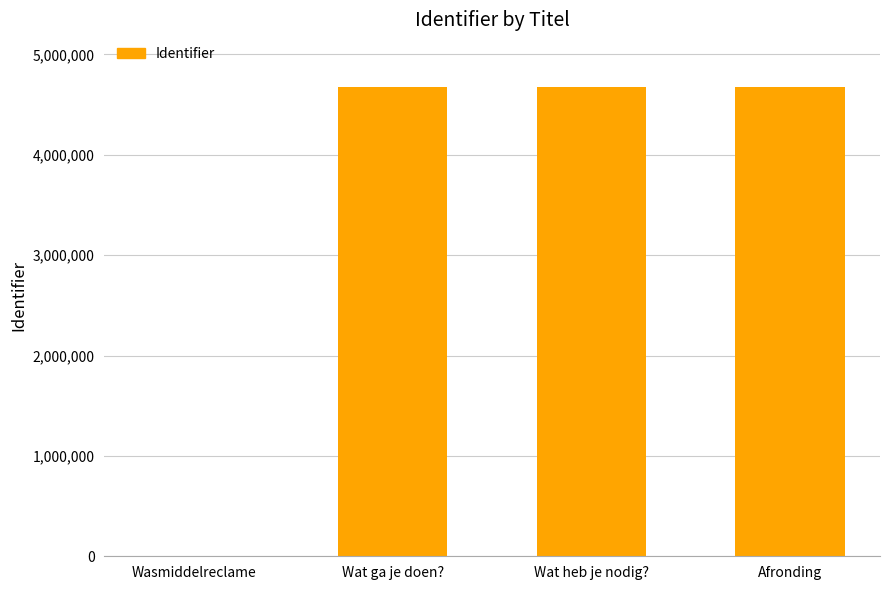

Read the value at Wat heb je nodig?, to the nearest 50.

4678800